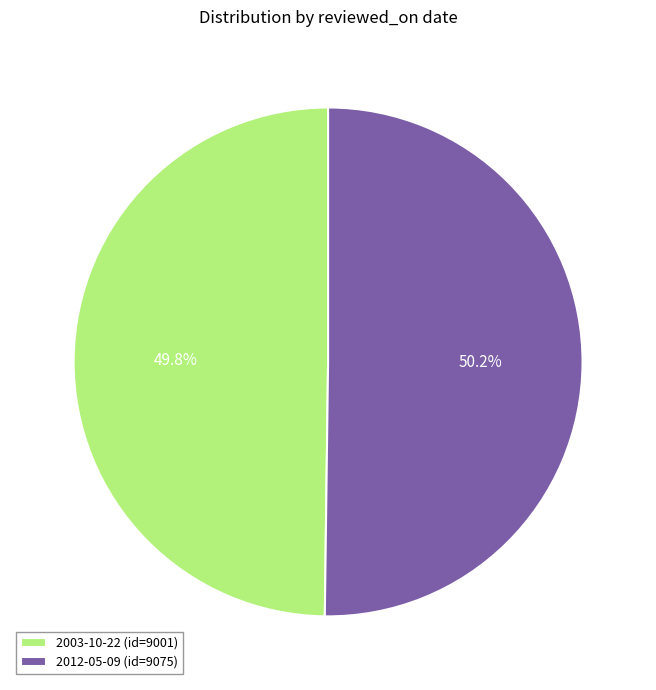

Approximately how many times larger is the value at 2012-05-09 (id=9075) compared to 2003-10-22 (id=9001)?

1.0